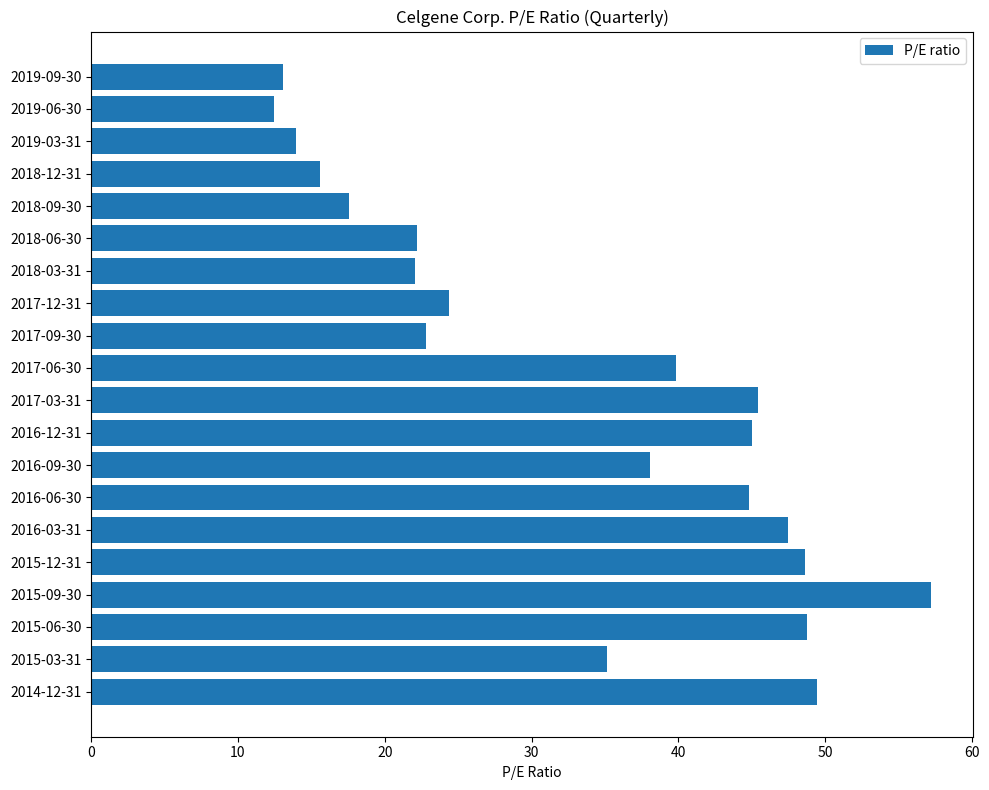

At which category does the chart reach its peak across all series?

2015-09-30